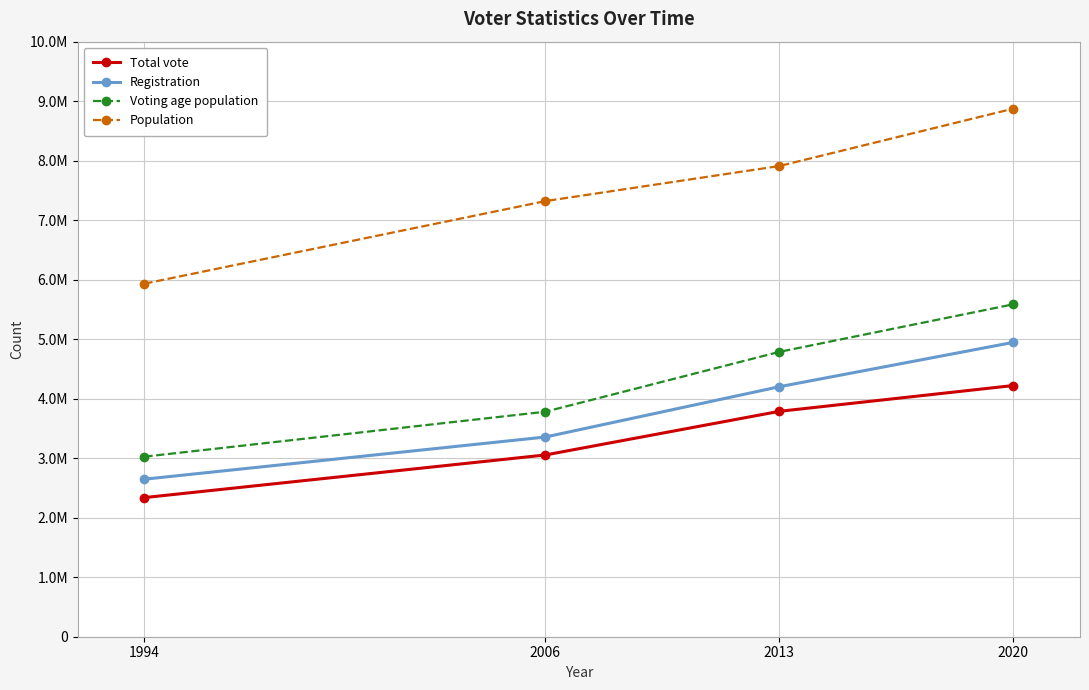

What are all the series names shown in the legend?

Total vote, Registration, Voting age population, Population